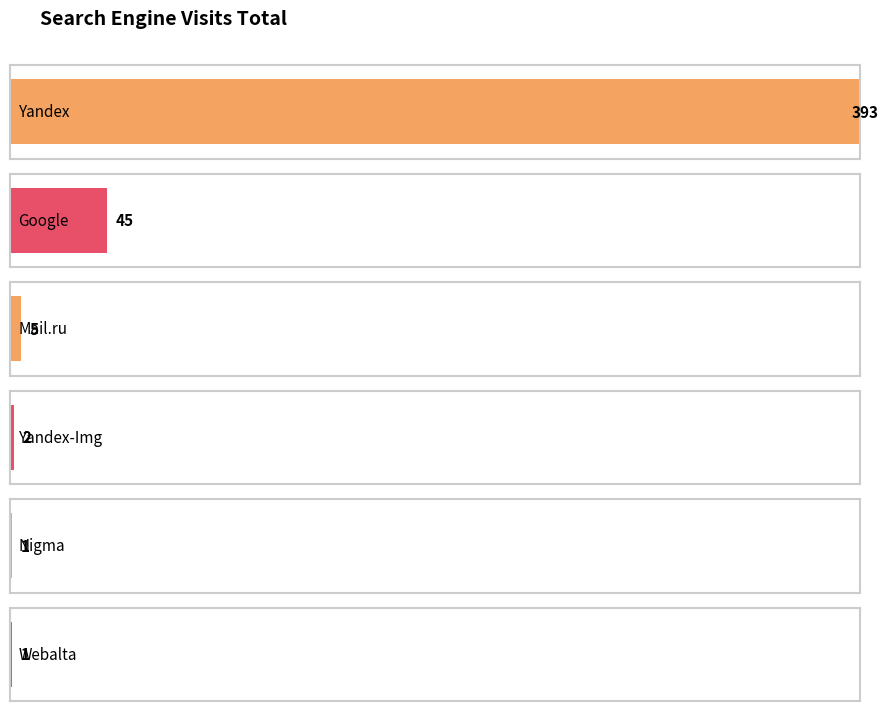

What is the maximum value for Yandex-Img?

2